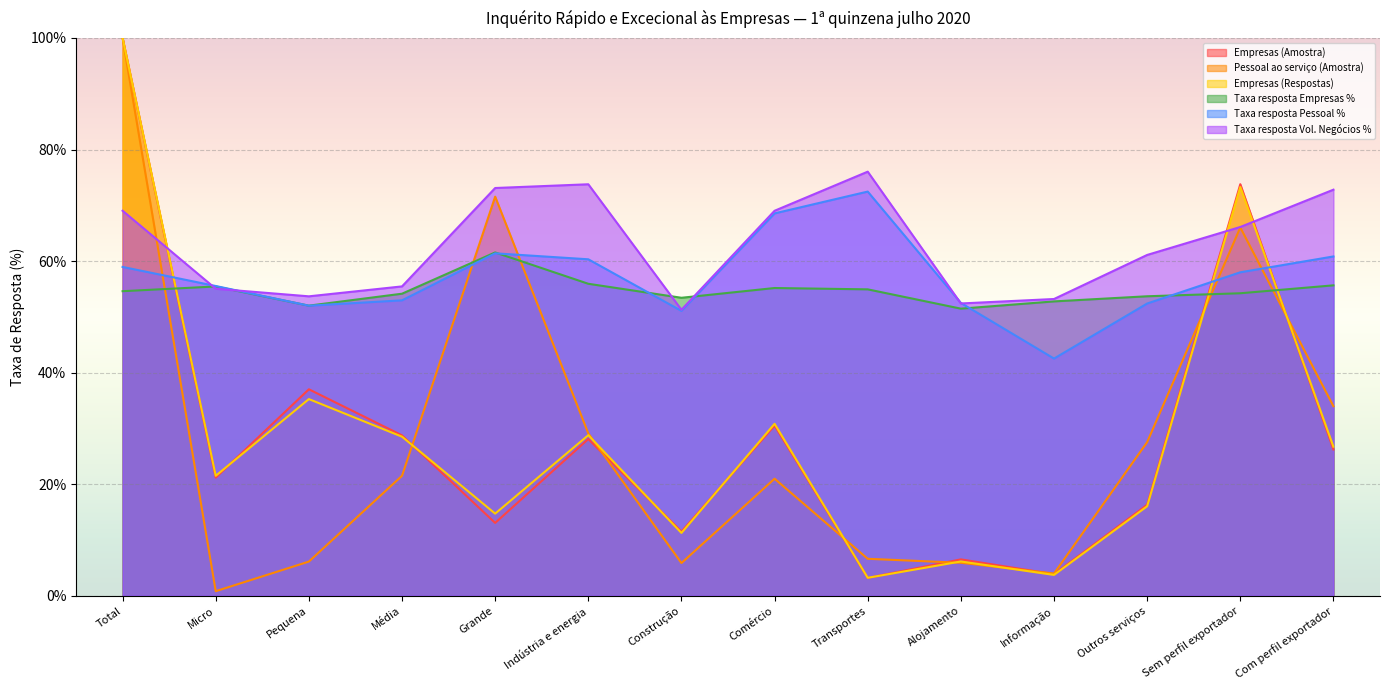

Which category has the highest value in the Taxa resposta Pessoal % series?

Transportes